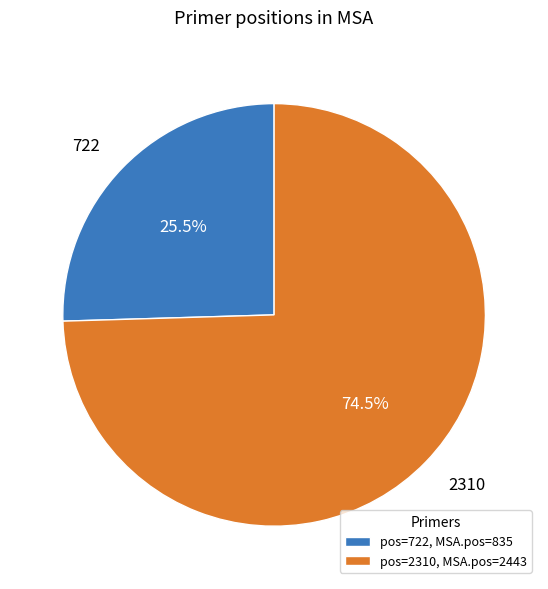

Do 722 and 2310 together represent more than half of the pie?

Yes